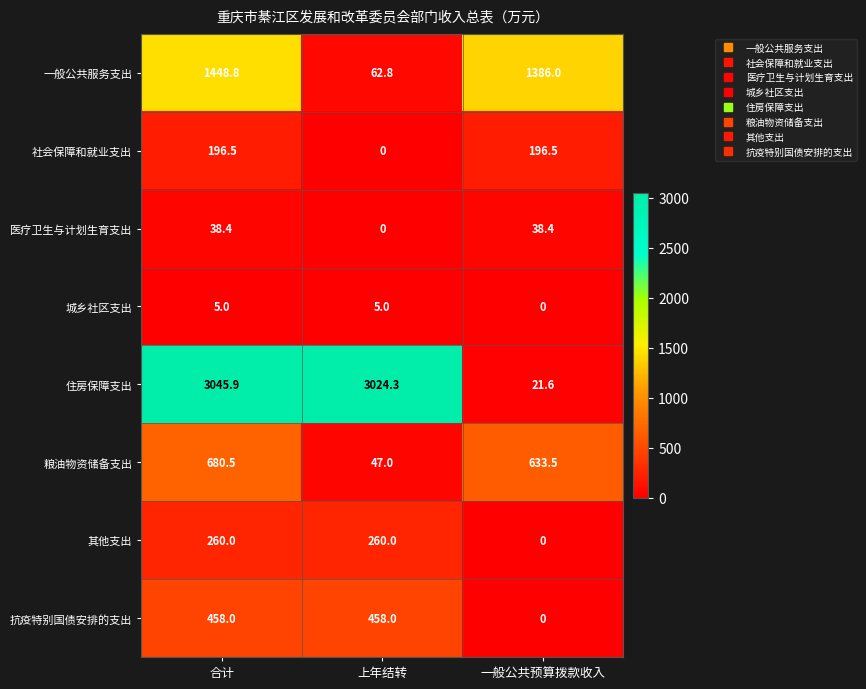

Rank the series by their maximum value, from highest to lowest.

住房保障支出, 一般公共服务支出, 粮油物资储备支出, 抗疫特别国债安排的支出, 其他支出, 社会保障和就业支出, 医疗卫生与计划生育支出, 城乡社区支出